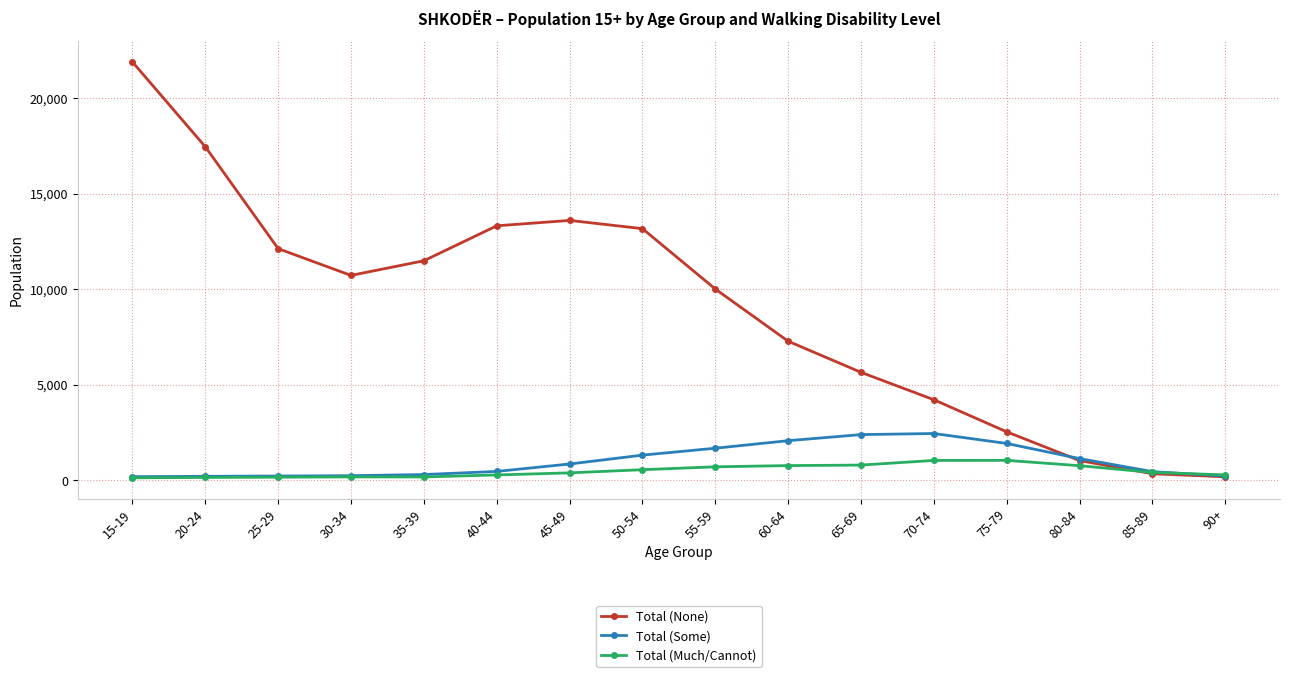

What is the sum of the Total (Much/Cannot) values at 25-29 and 50-54?

710